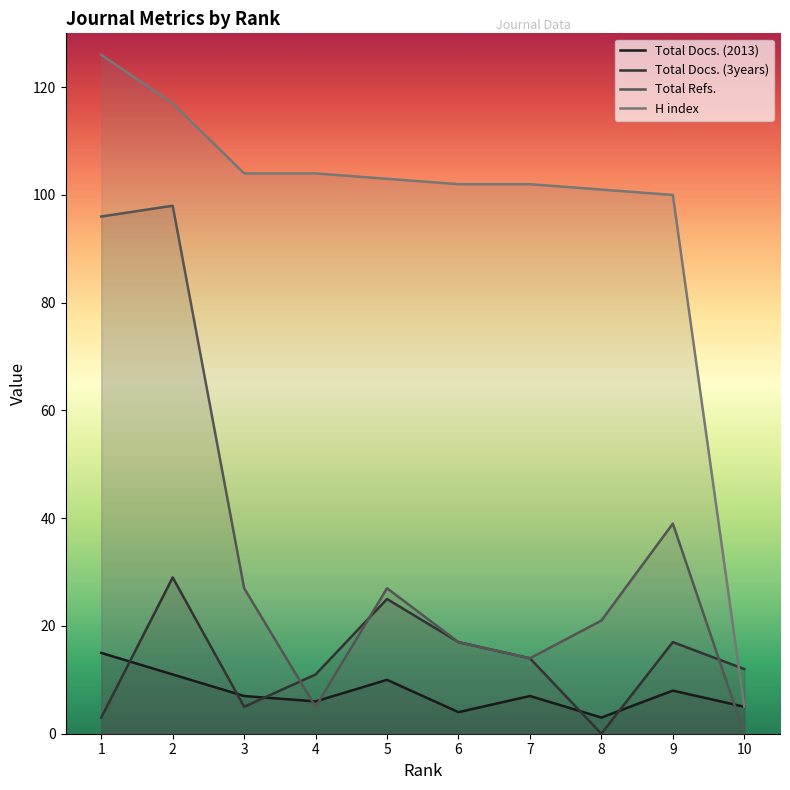

Which series has the widest spread of values?

H index